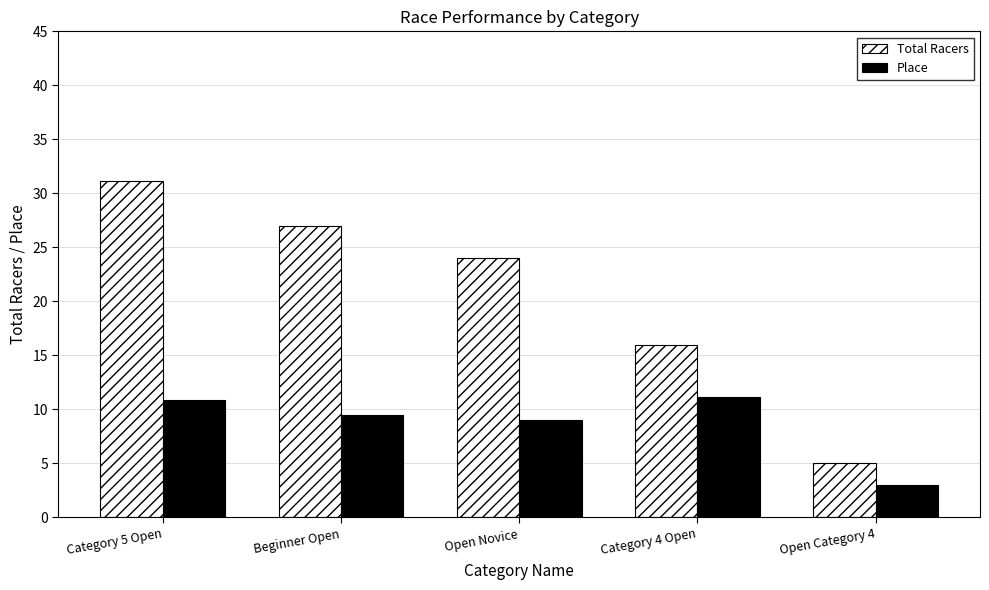

What are all the series names shown in the legend?

Total Racers, Place